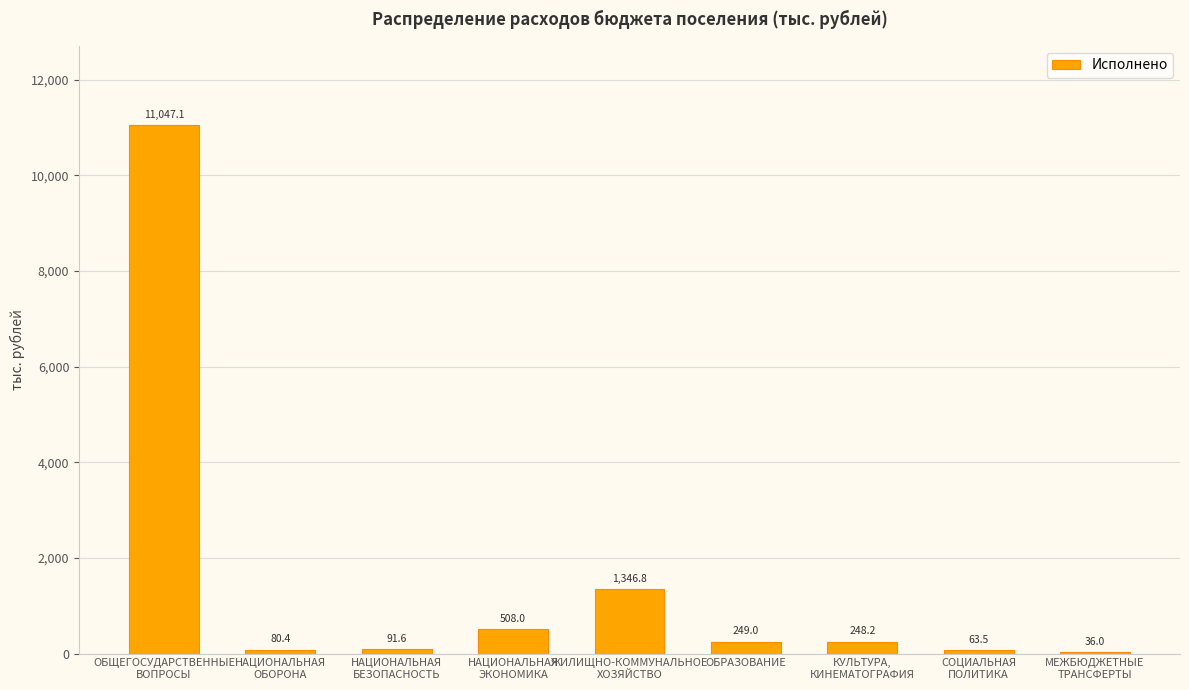

What is the difference between the values at КУЛЬТУРА,
КИНЕМАТОГРАФИЯ and МЕЖБЮДЖЕТНЫЕ
ТРАНСФЕРТЫ?

212.2